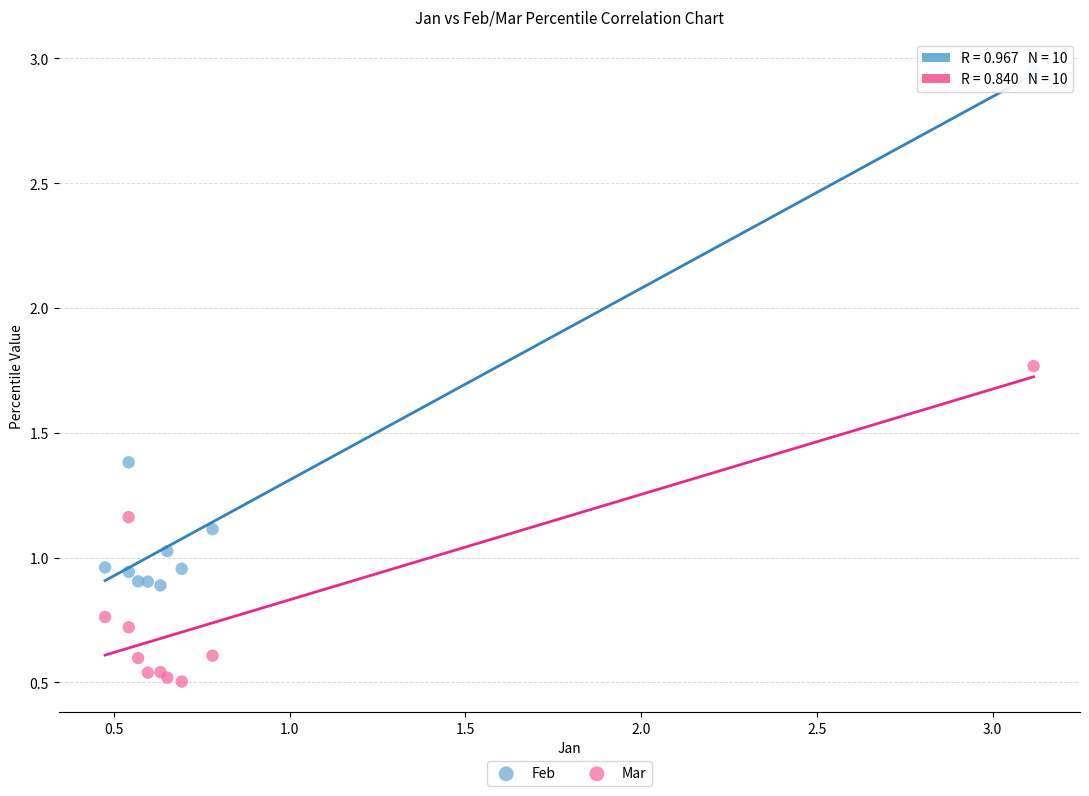

Which series reaches the minimum Y coordinate?

Mar